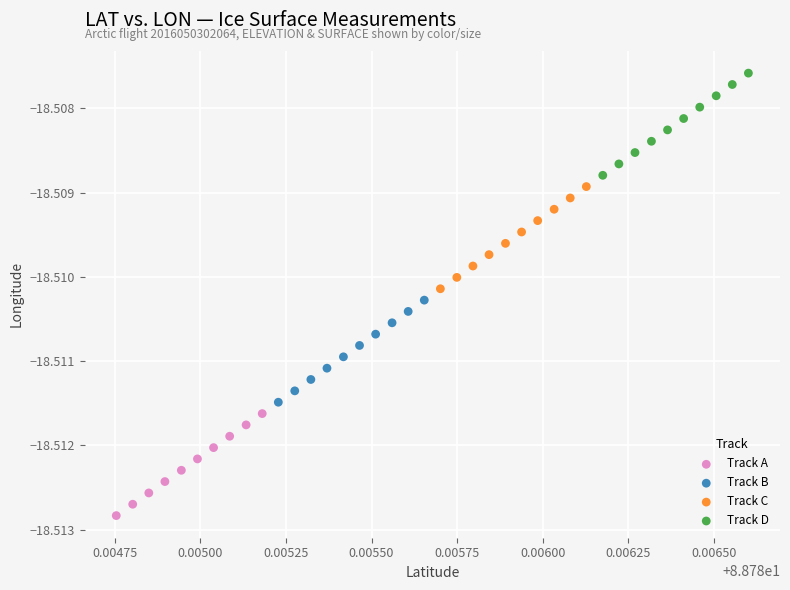

Which series contains the lowest Y value?

Track A